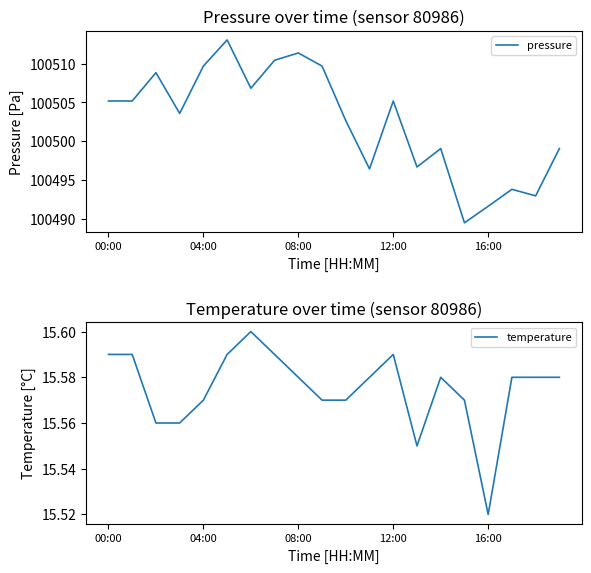

Does the chart have visible grid lines?

No